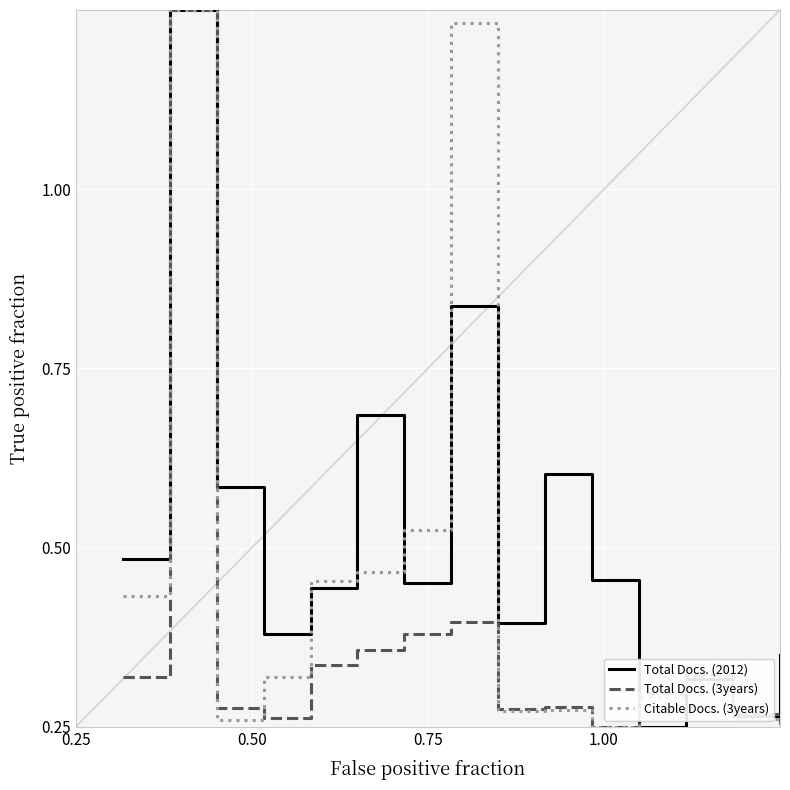

Which series has the largest total across all categories?

Total Docs. (2012)